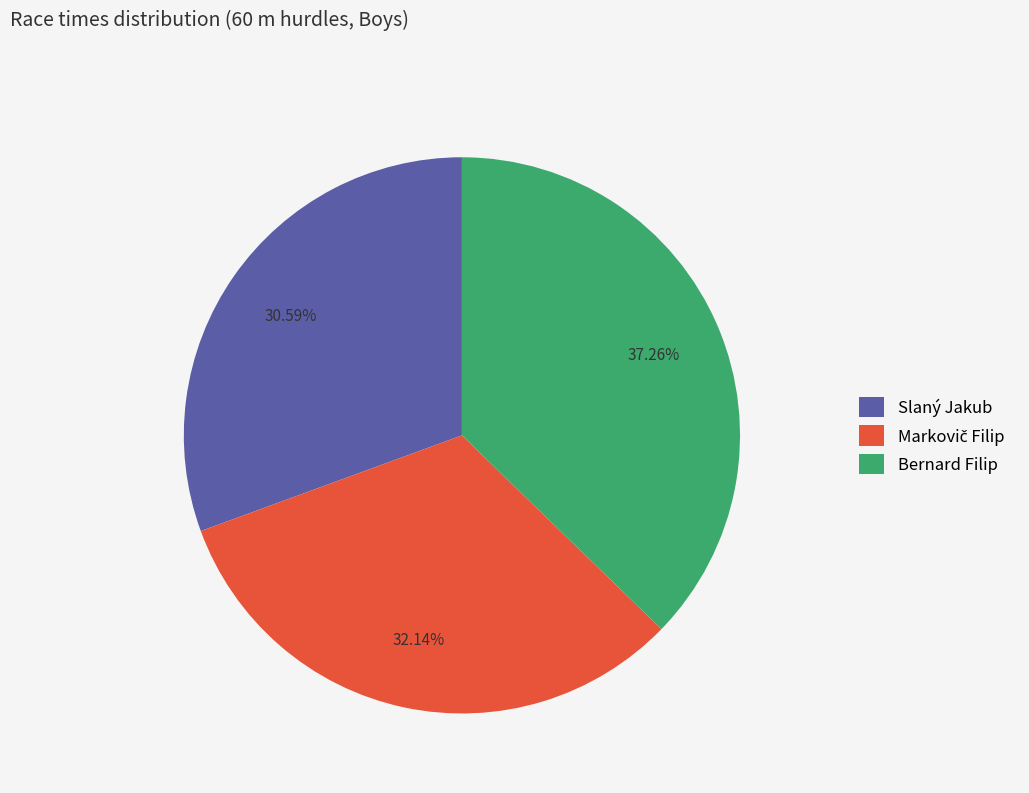

What portion of the pie excludes Slaný Jakub?

69.4%